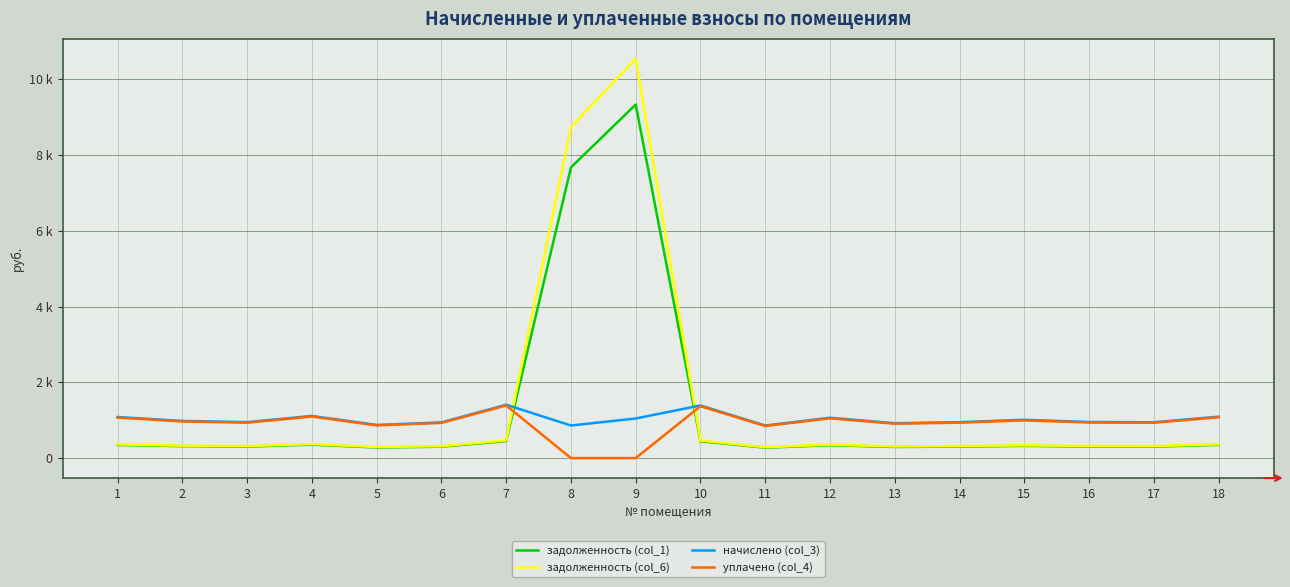

What are all the series names shown in the legend?

задолженность (col_1), задолженность (col_6), начислено (col_3), уплачено (col_4)